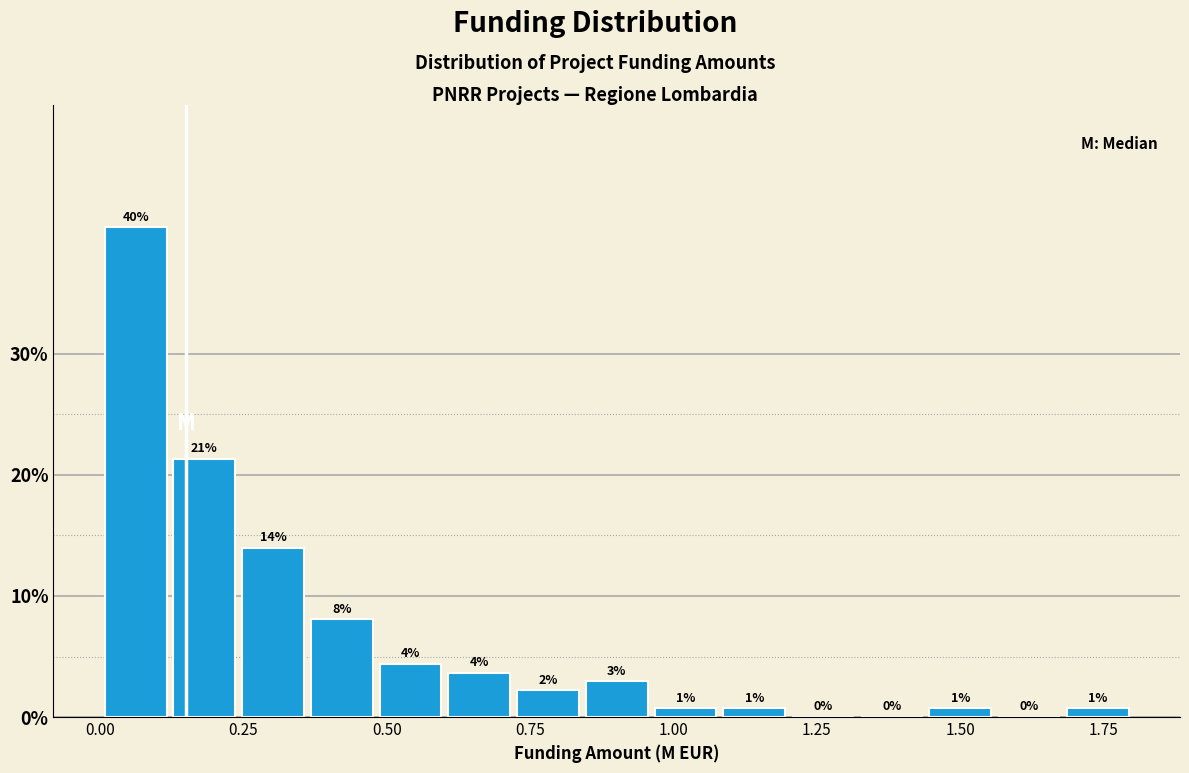

Read against the x-axis, roughly where is the centre of the tallest bar?

0.05